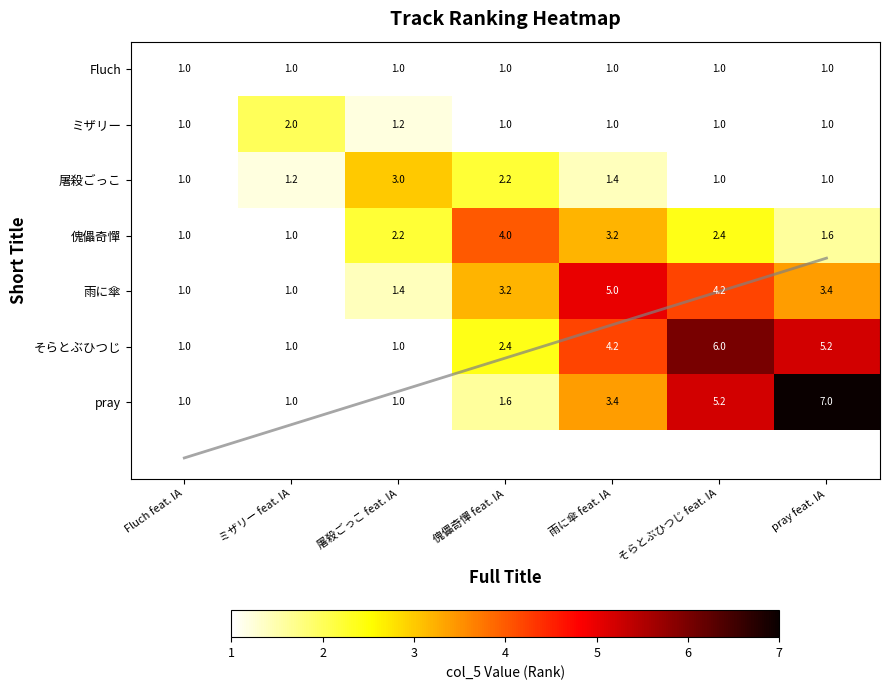

How many data points does each series have?

7